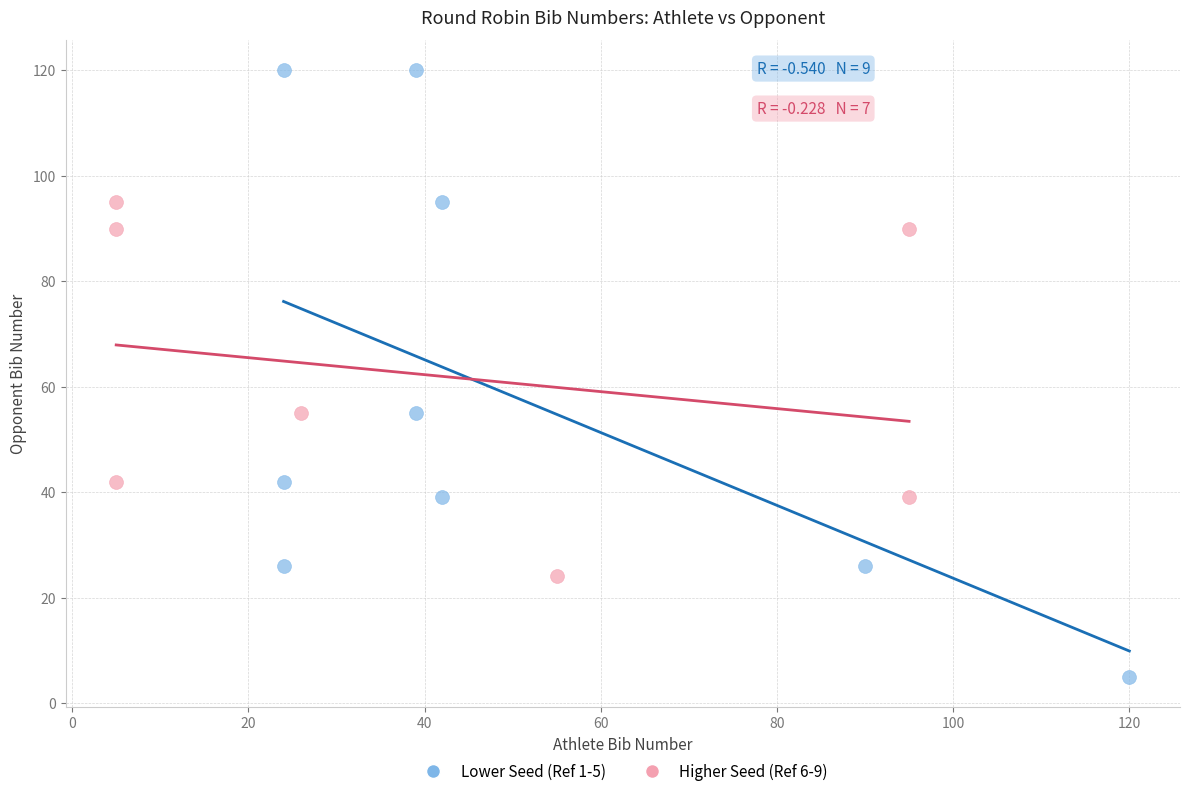

Which series contains the highest Y value?

Lower Seed (Ref 1-5)